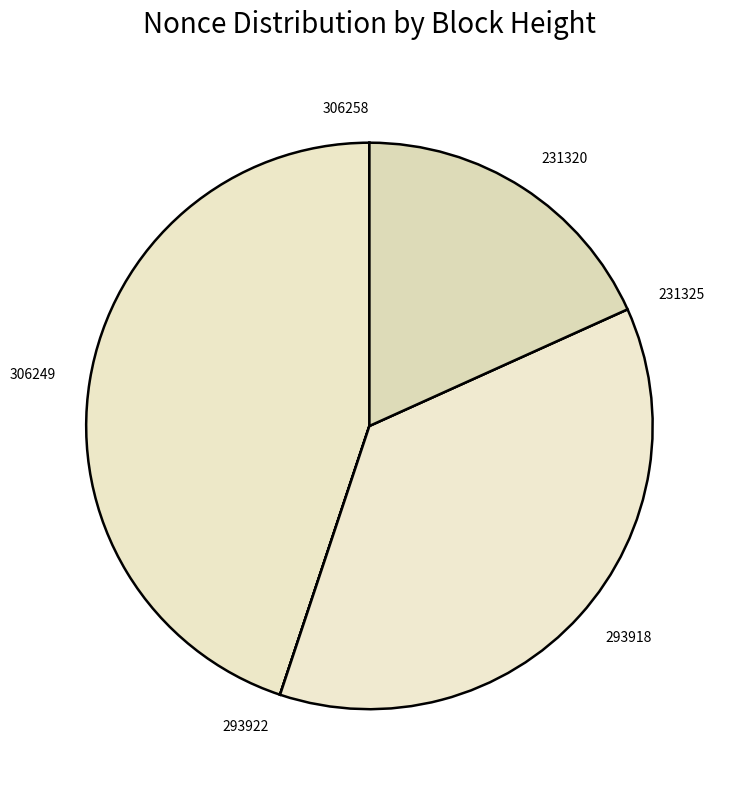

Does any single category account for the majority?

No